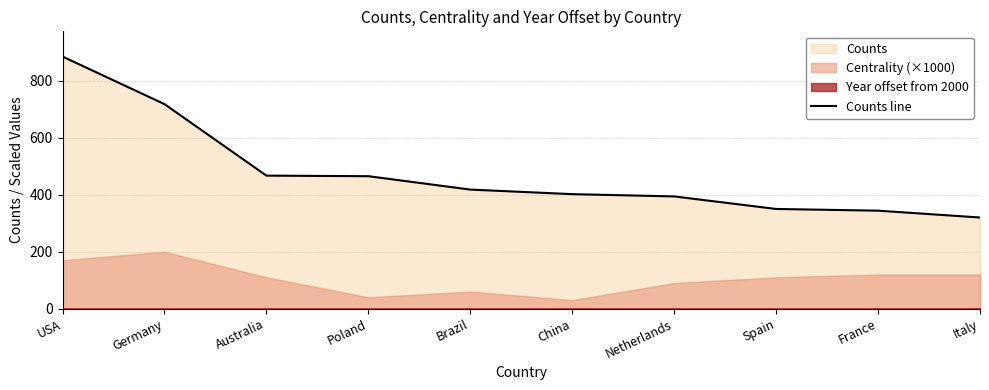

Does the chart have visible grid lines?

Yes